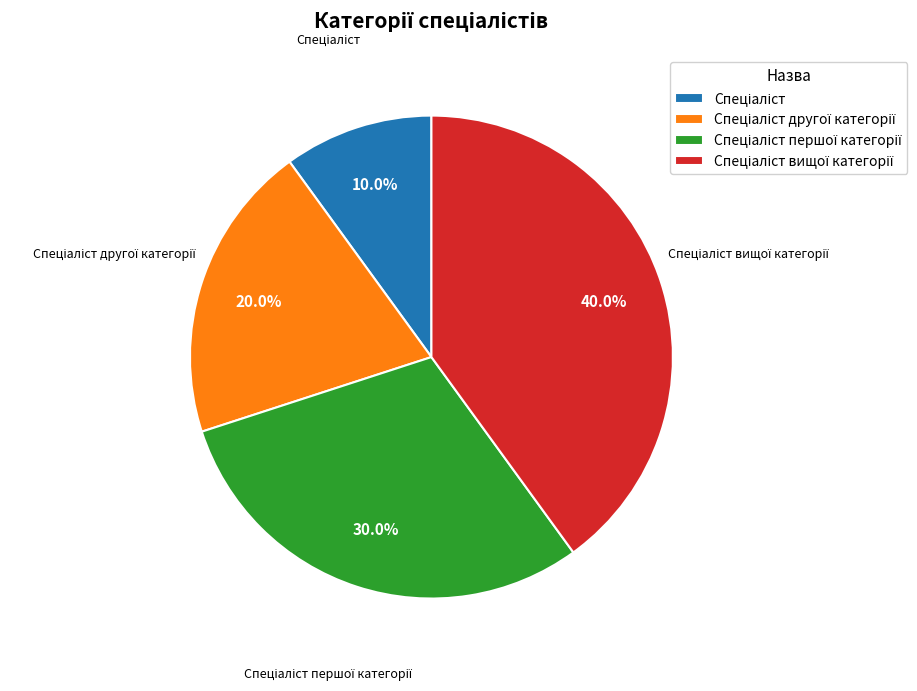

Does any single category account for the majority?

No